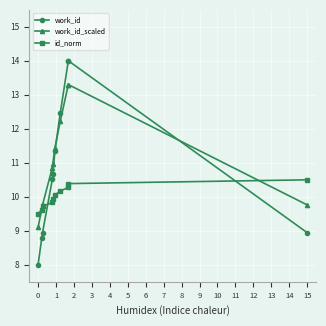

Which series has the widest spread of values?

work_id